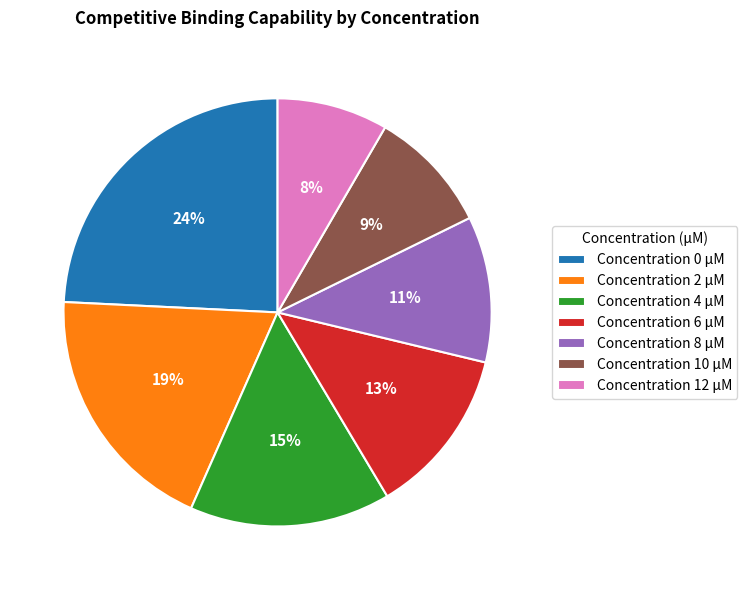

Is it true that Concentration 6 μM is 13% of the pie?

True